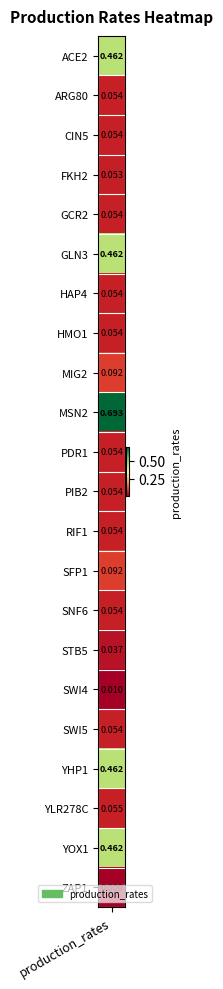

The chart shows a value of 0.1 at HAP4. True or false?

True